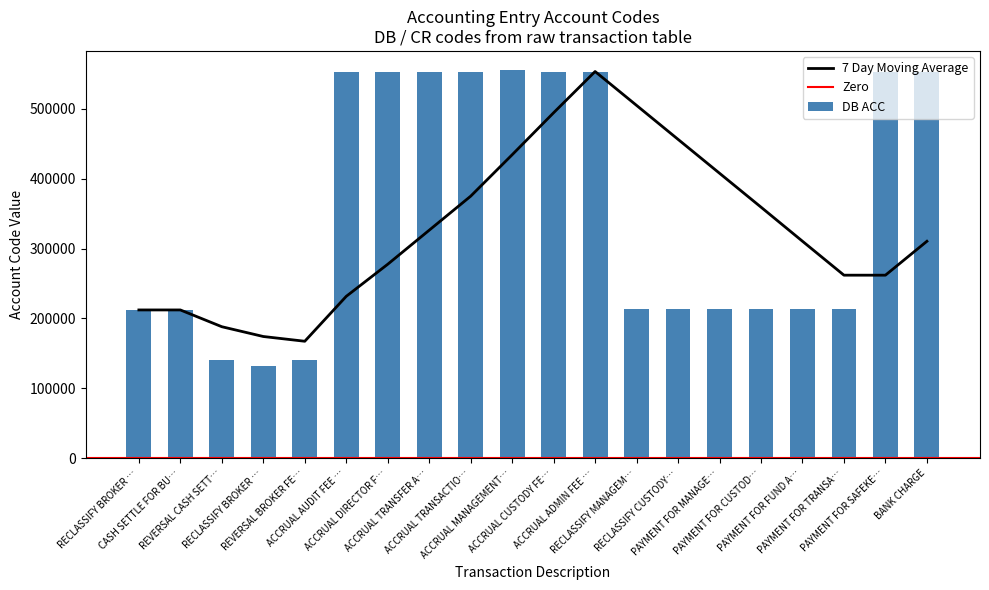

Are the bars grouped side by side (vs. stacked)?

Yes